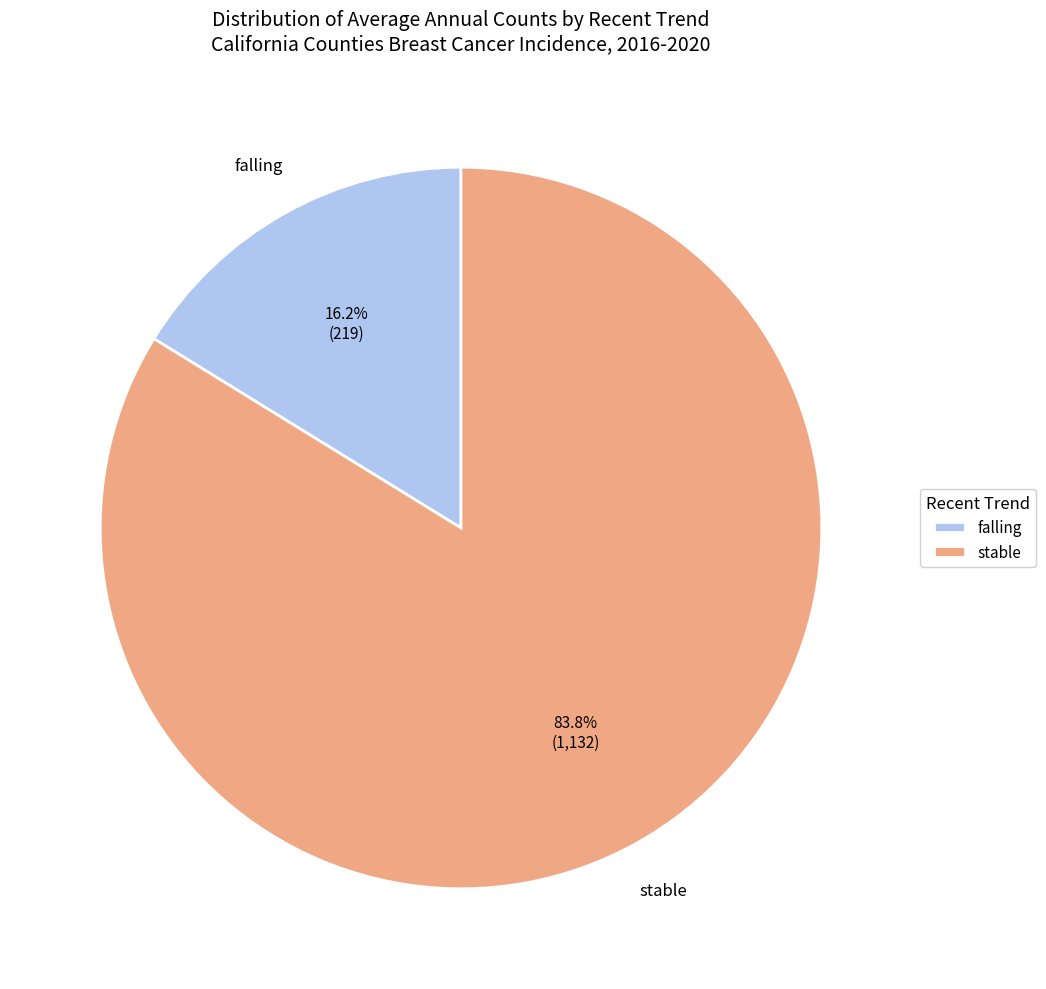

Which has a higher value, falling or stable?

stable